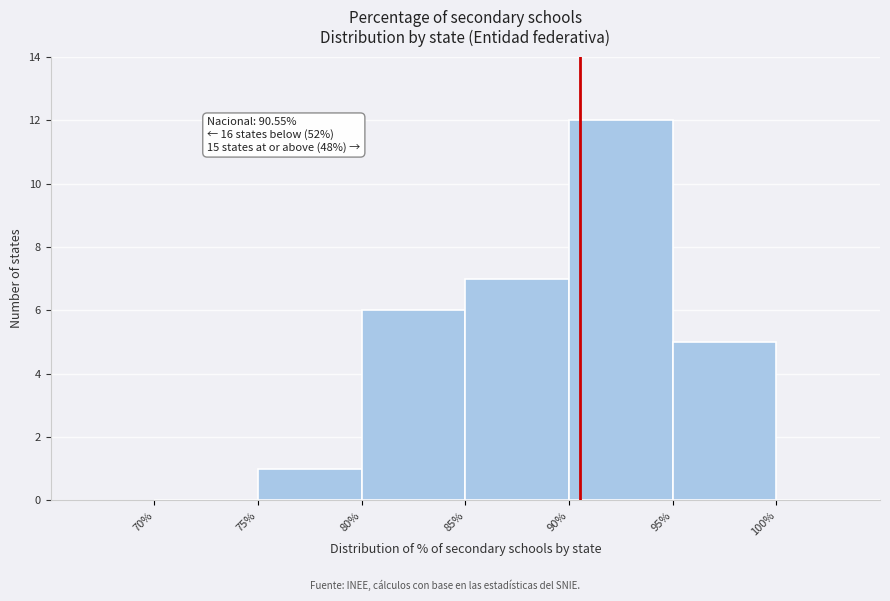

Over which range of the x-axis is the bar tallest?

90 to 95